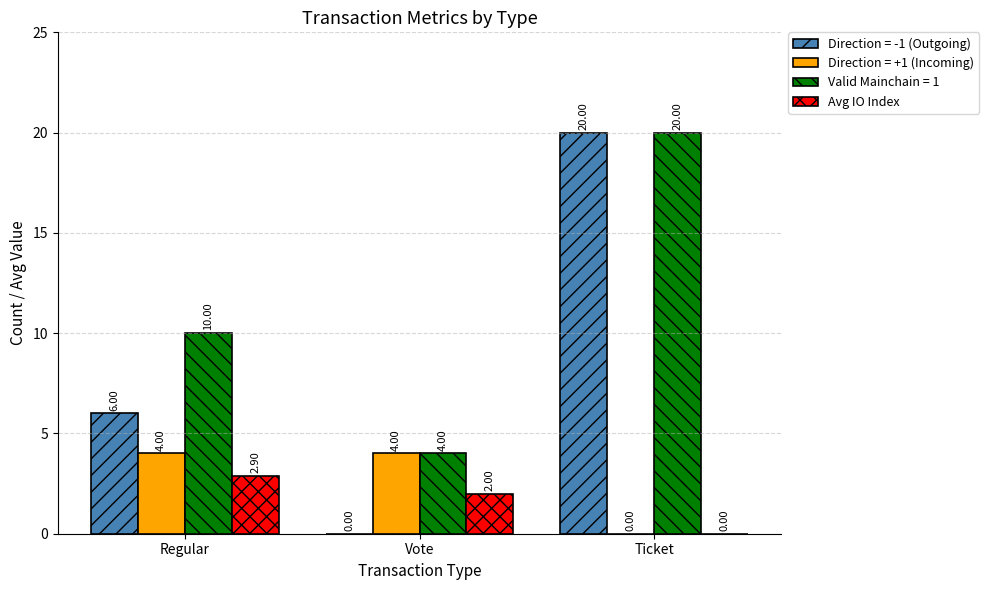

What is the sum of the Direction = -1 (Outgoing) values at Ticket and Vote?

20.0